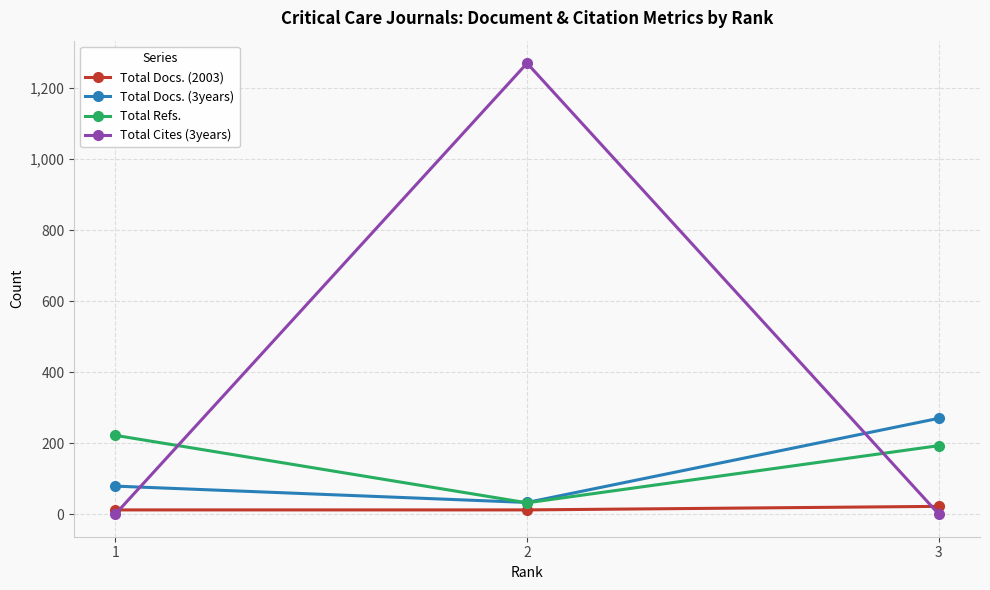

Reading left to right, list all the values displayed in this chart.

Total Docs. (2003): 12	12	22
Total Docs. (3years): 79	33	270
Total Refs.: 222	32	193
Total Cites (3years): 0	1270	0